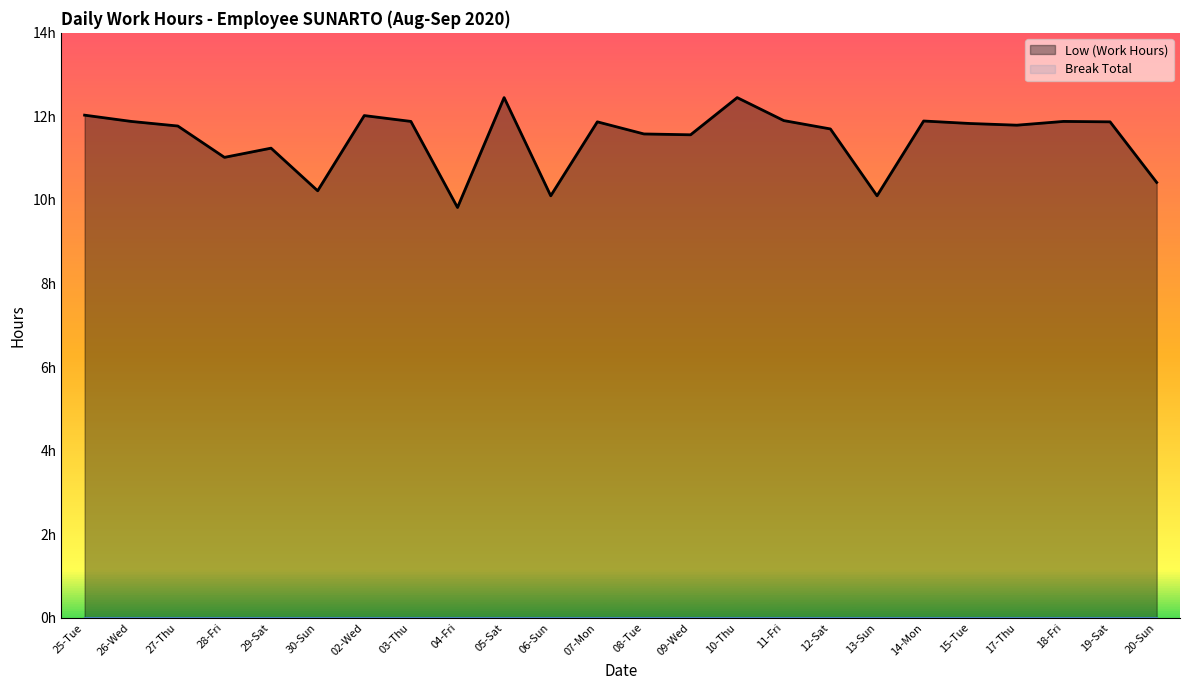

What is the ratio of the value at 29-Sat to the value at 07-Mon?

0.9